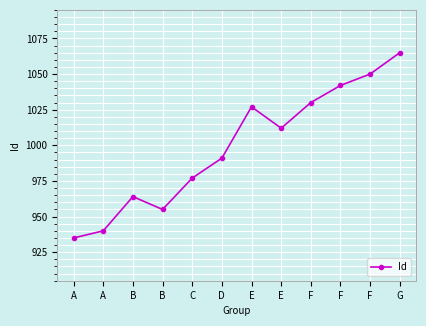

How many series are shown in this chart?

1